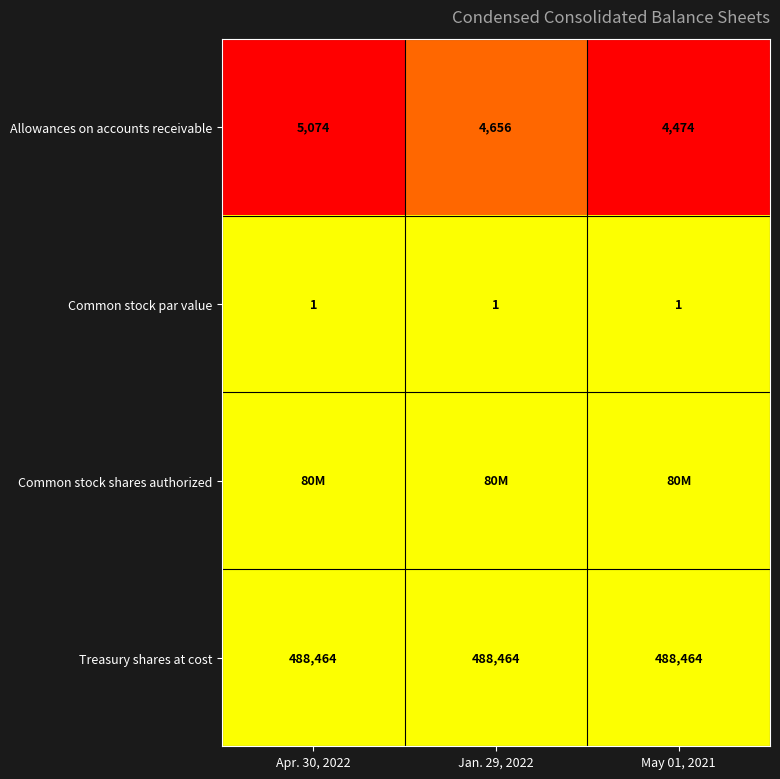

Rank the categories by Allowances on accounts receivable value from lowest to highest.

May 01, 2021, Jan. 29, 2022, Apr. 30, 2022